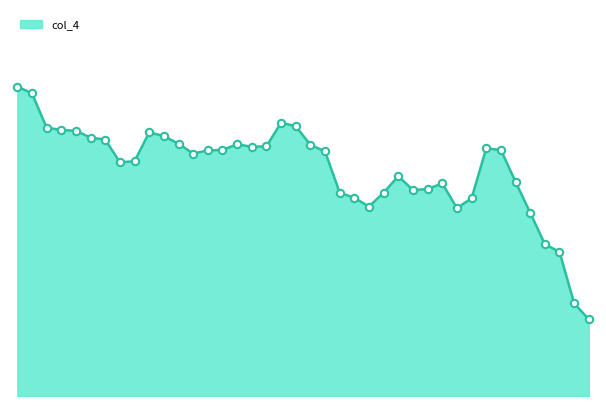

Does the chart have visible grid lines?

No